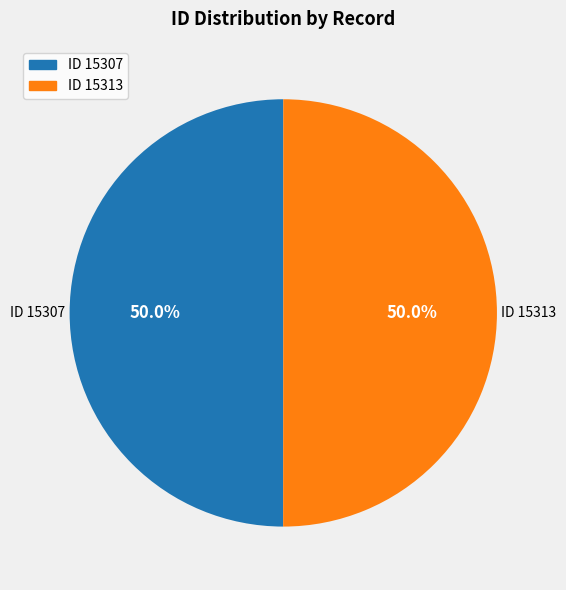

What is the ratio of the value at ID 15313 to the value at ID 15307?

1.0